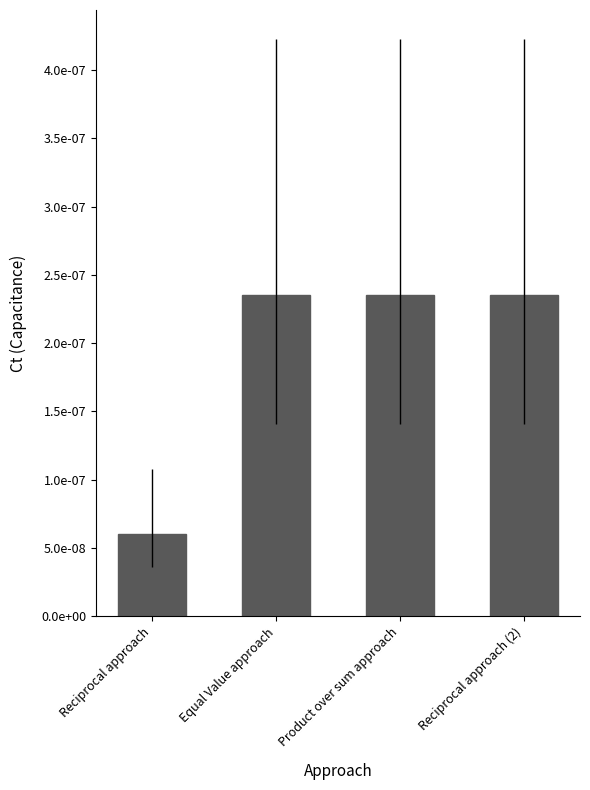

How many values are between 0 and 1?

4